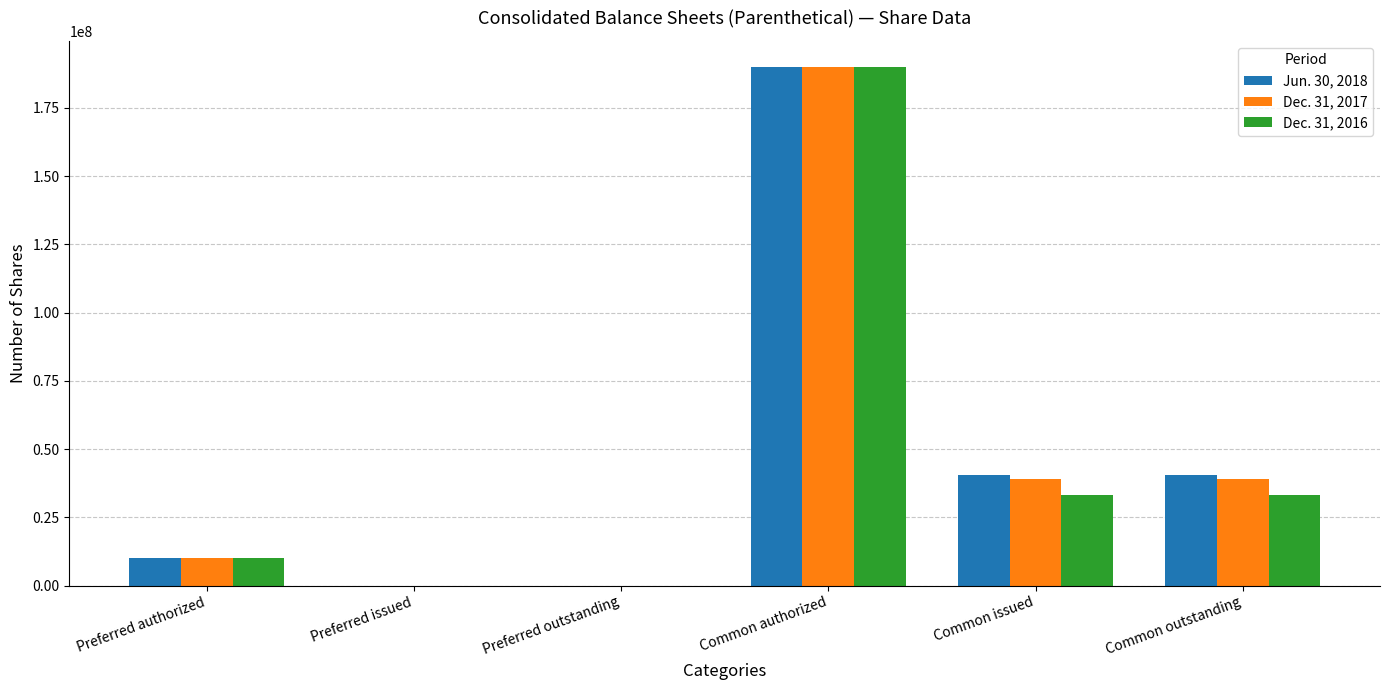

True or false: Dec. 31, 2016 has a value of 0 at Preferred outstanding.

True